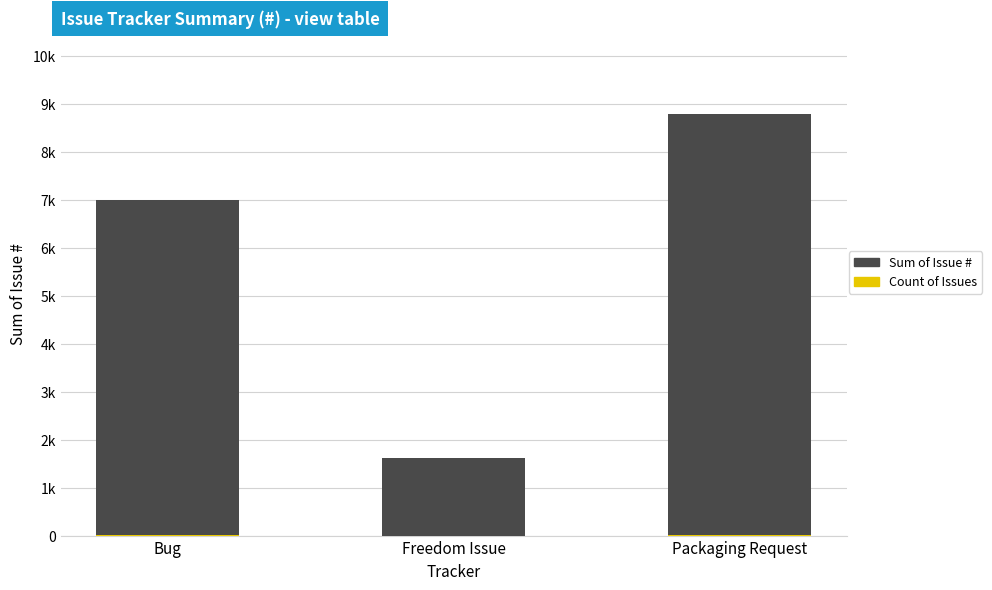

What is the difference between the maximum and minimum values in the Count of Issues series?

4